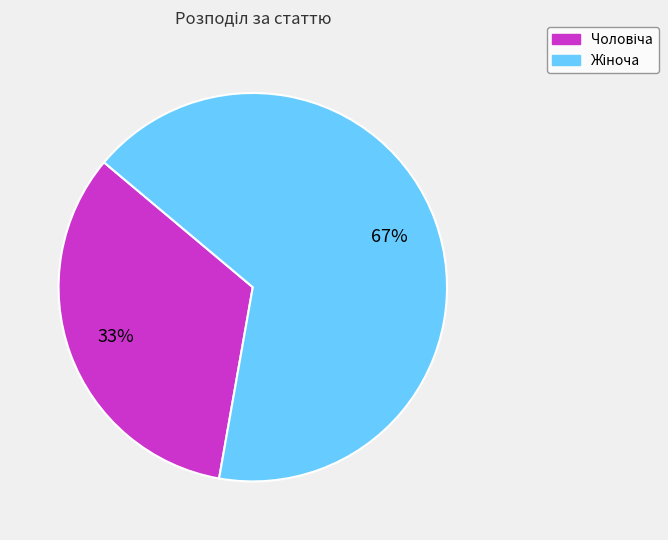

Is there a majority slice in this chart?

Yes